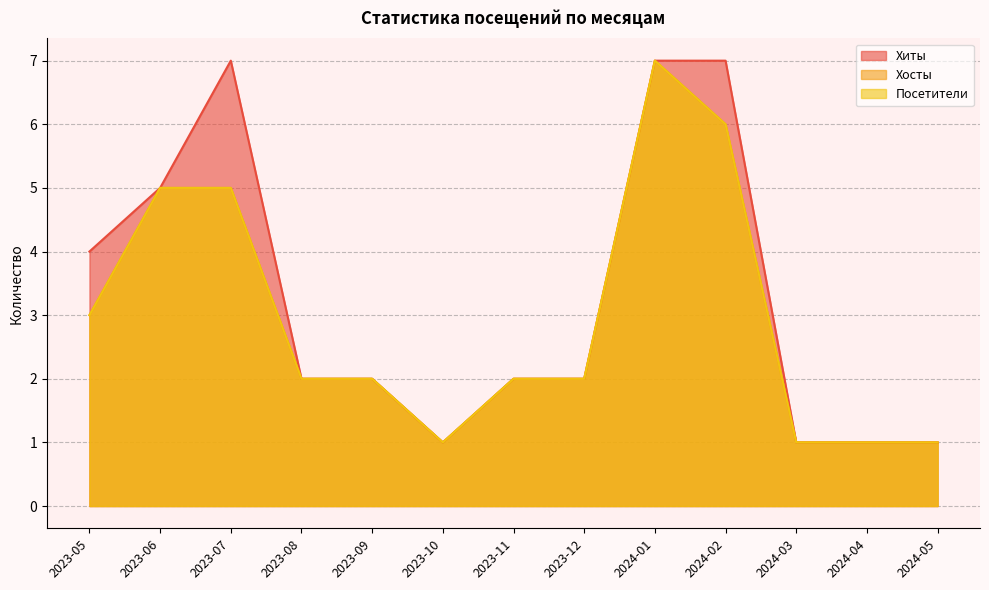

Reading right to left, extract all data points from this chart.

Хиты: 1	1	1	7	7	2	2	1	2	2	7	5	4
Хосты: 1	1	1	6	7	2	2	1	2	2	5	5	3
Посетители: 1	1	1	6	7	2	2	1	2	2	5	5	3